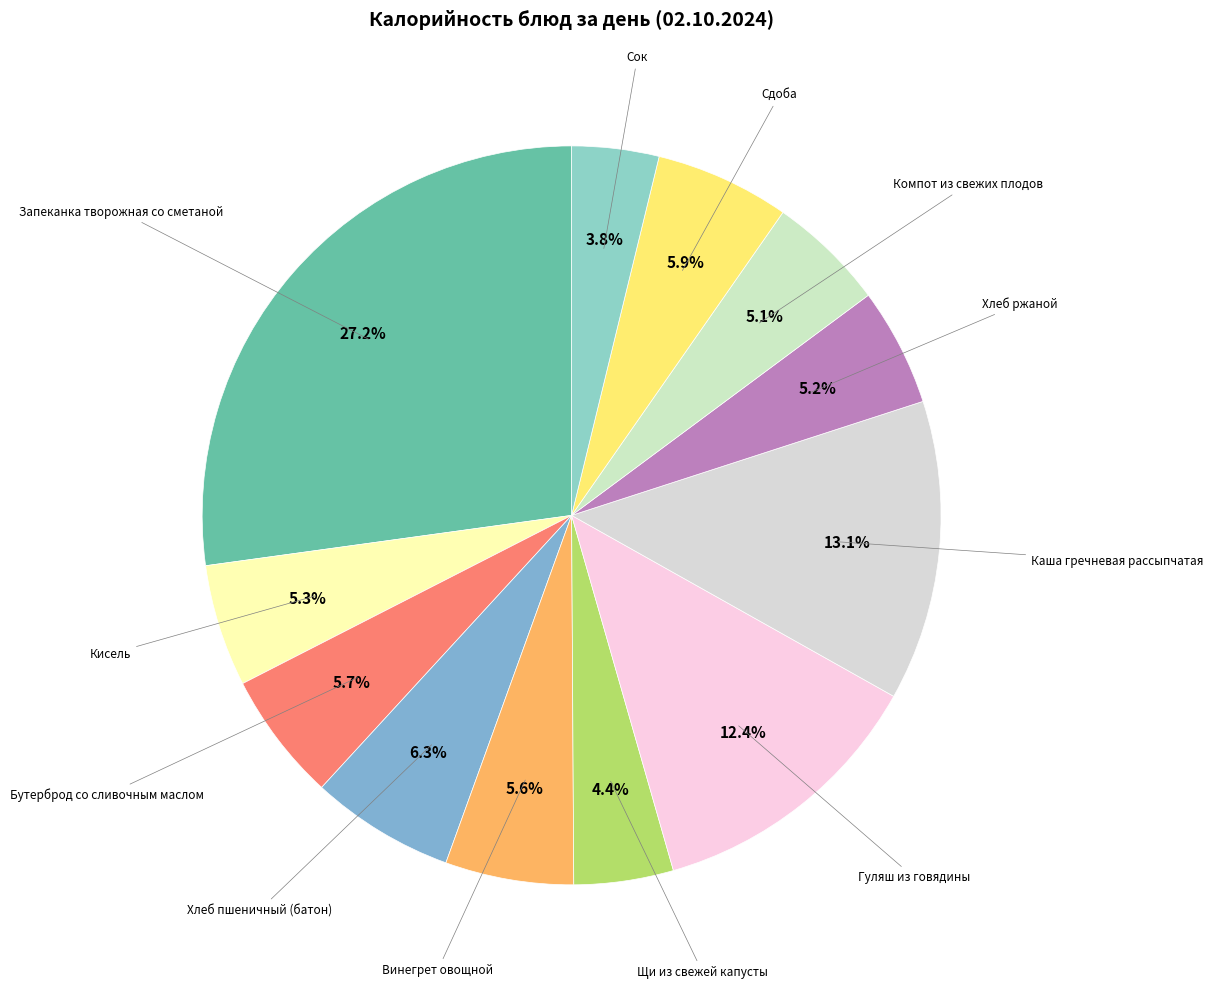

Is there any slice that represents more than half of the pie?

No